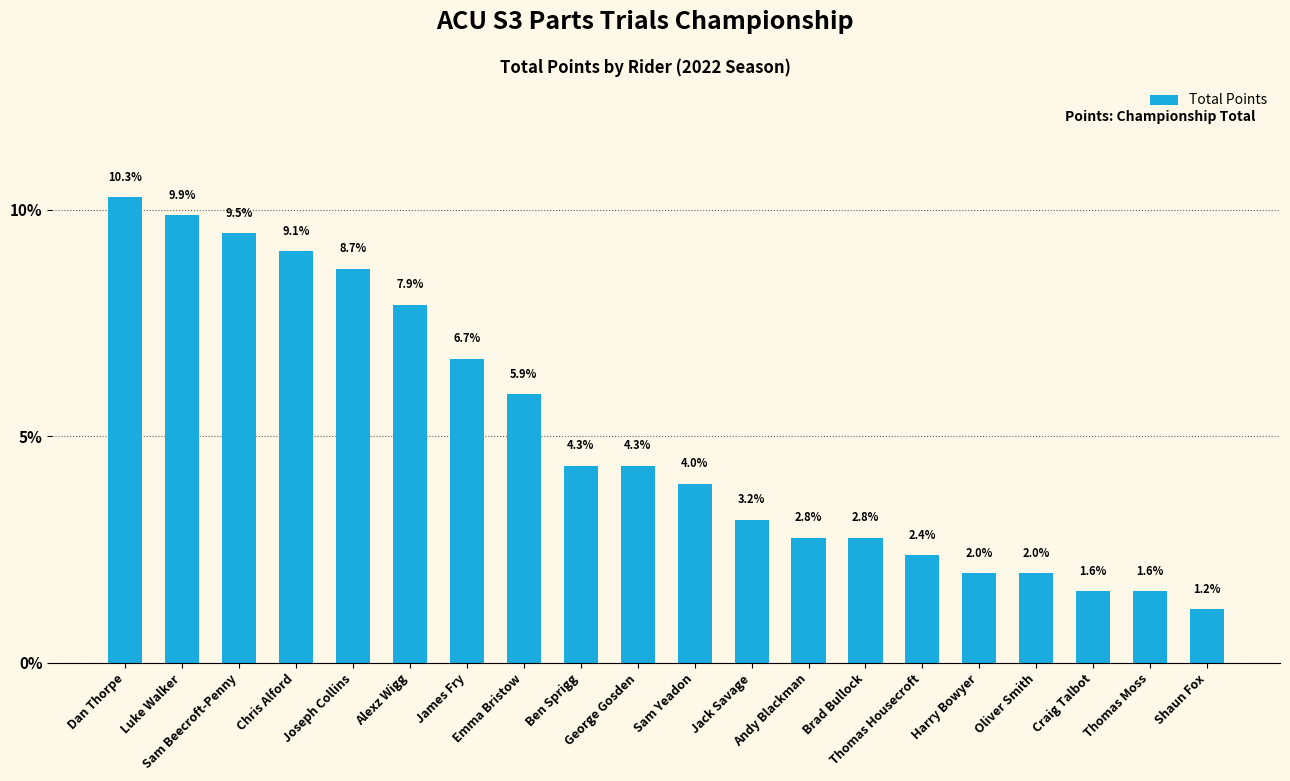

True or false: the data shows 6.7 at James Fry.

True